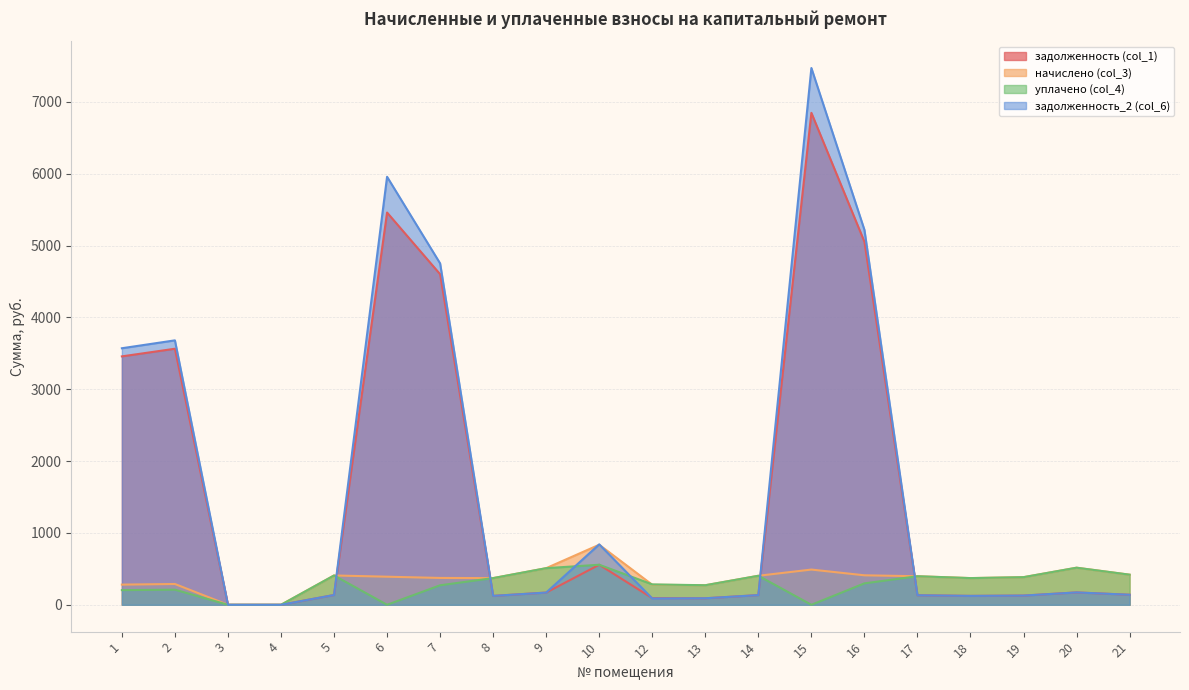

At how many categories does at least one series exceed 7014?

1